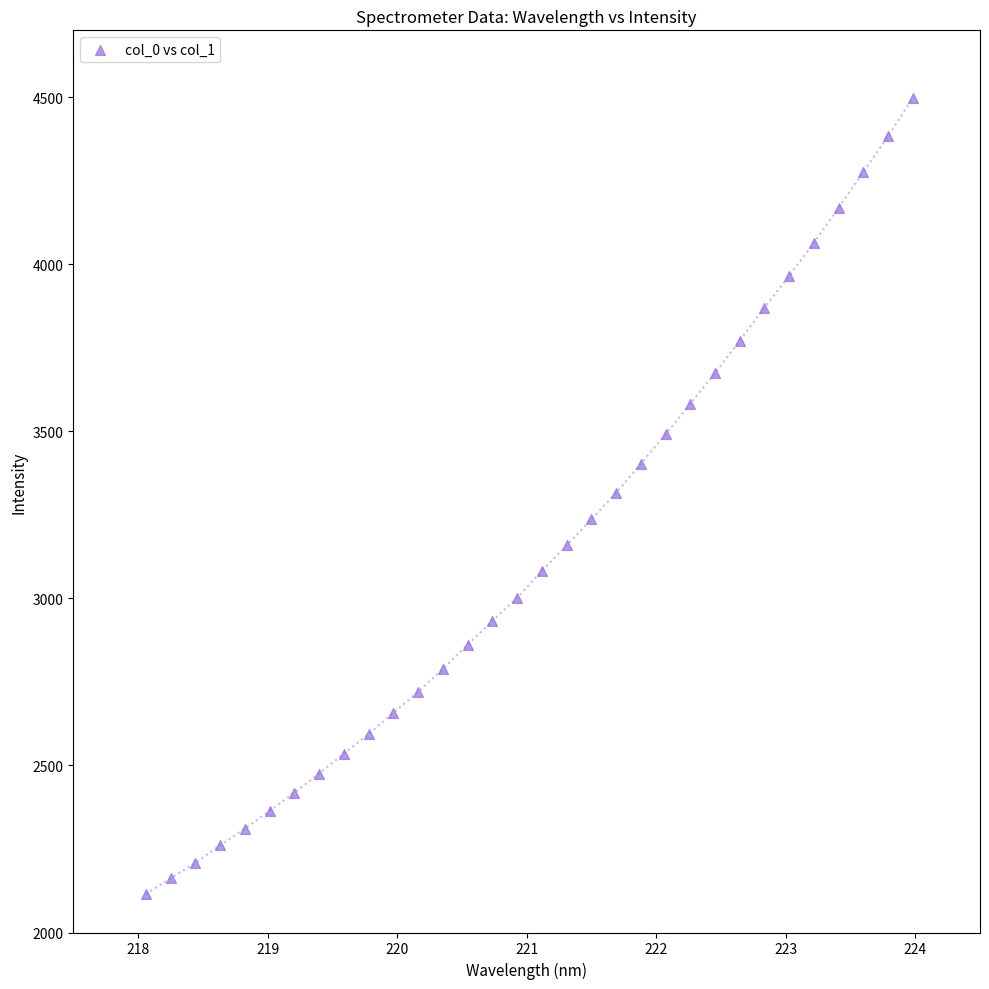

What is the range of Y values (max minus min)?

2382.6